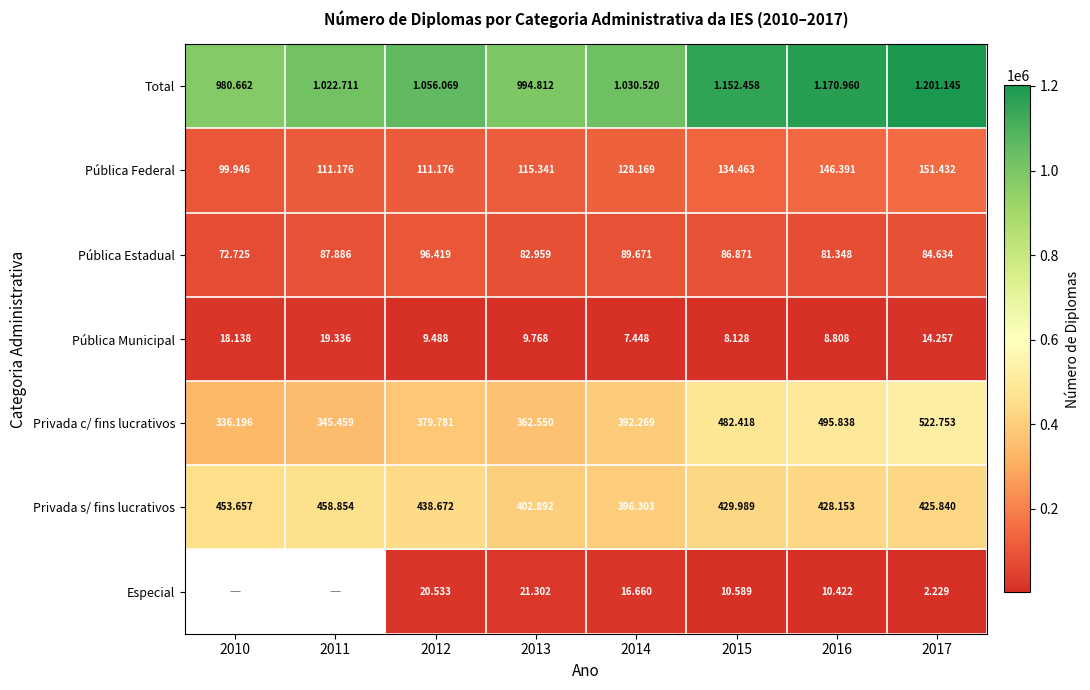

Which series has the largest total across all categories?

Total